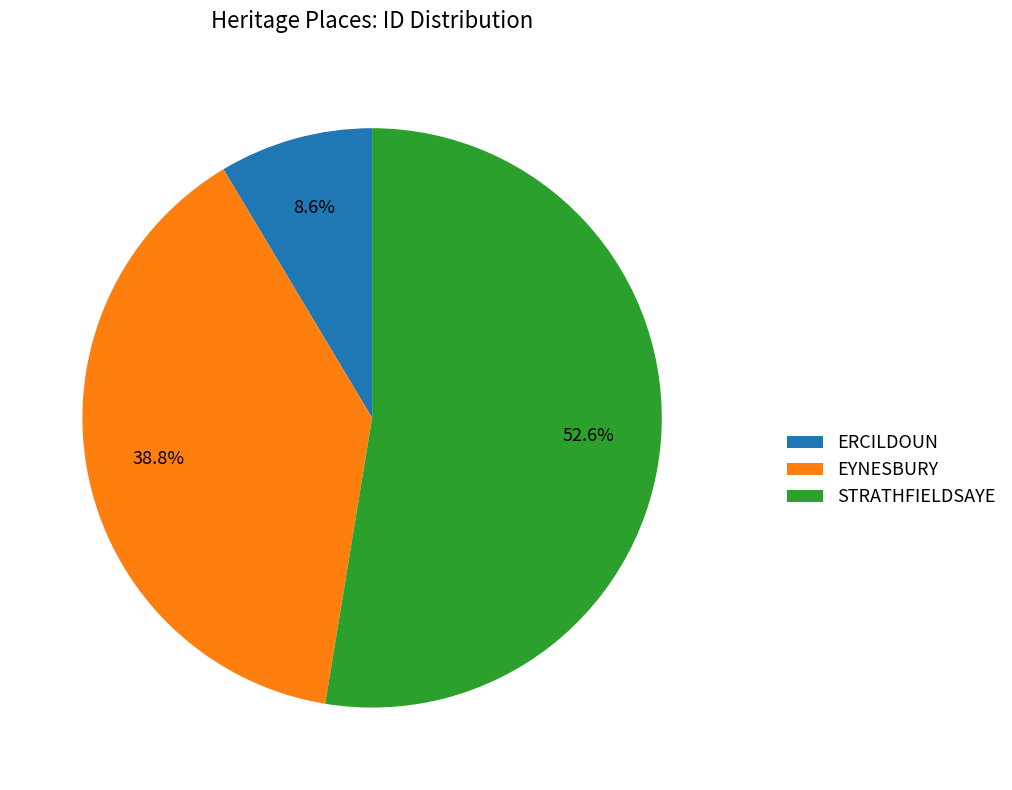

To the nearest percent, what is the combined percentage of EYNESBURY and ERCILDOUN?

47%